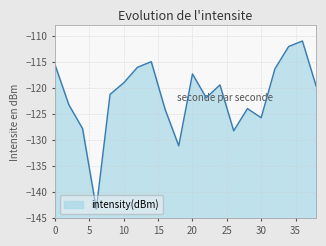

Read the value at 4.

-127.8